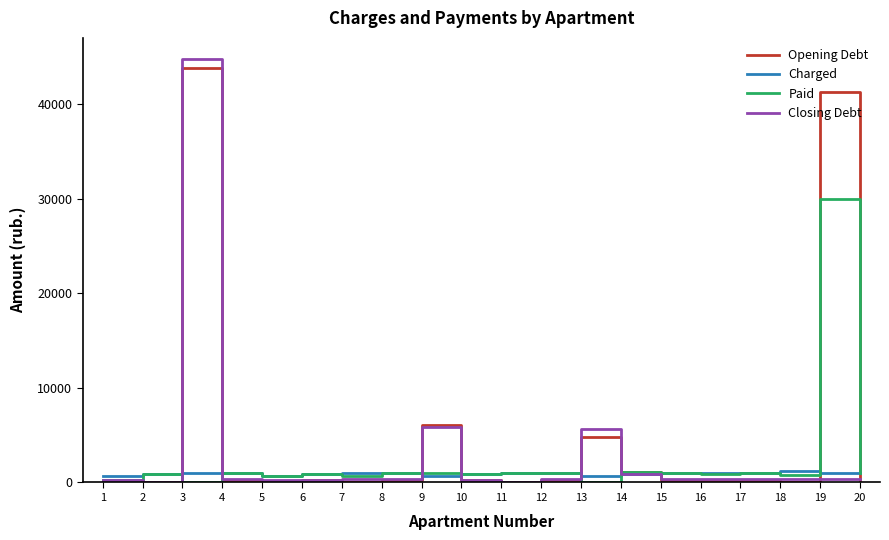

Is the value of Charged at 10 greater than the value of Opening Debt at 2?

Yes